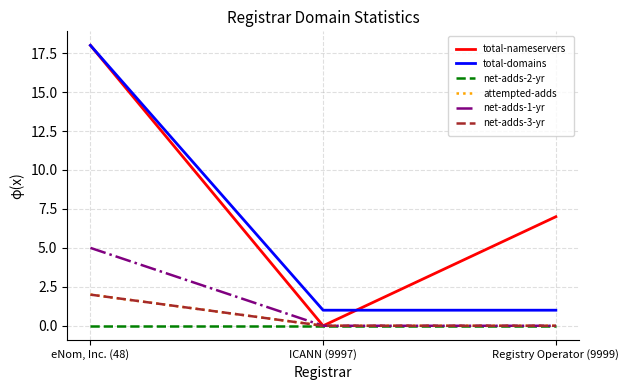

Does the chart display data point markers on the line(s)?

No